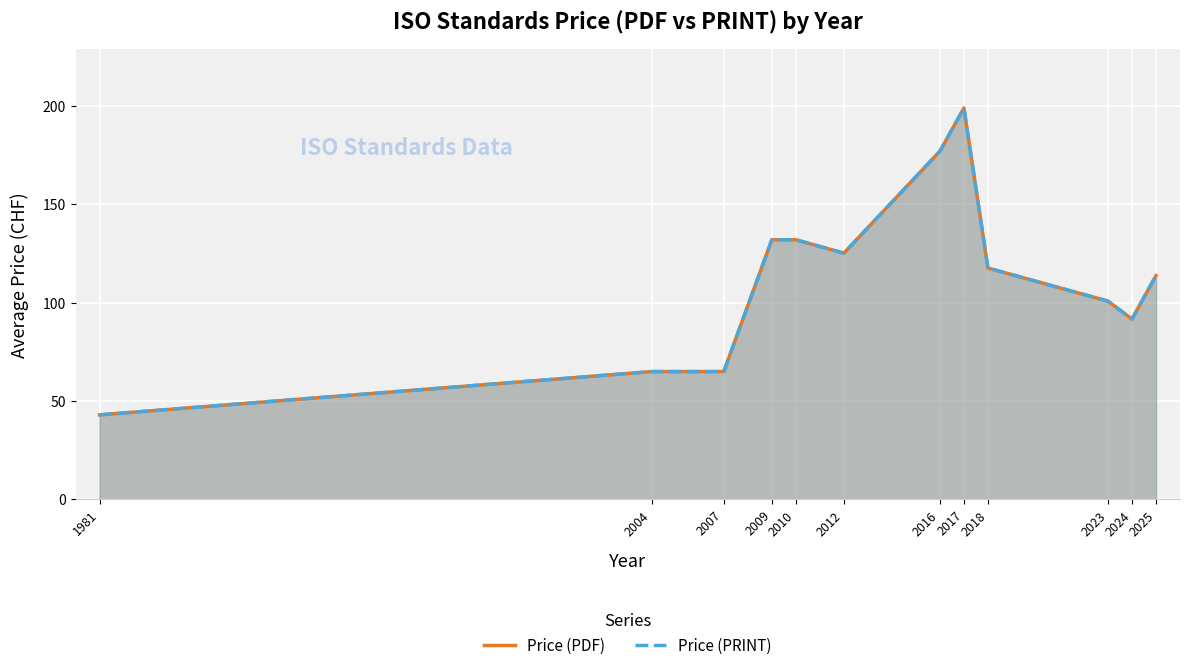

Does the chart display data point markers on the line(s)?

No